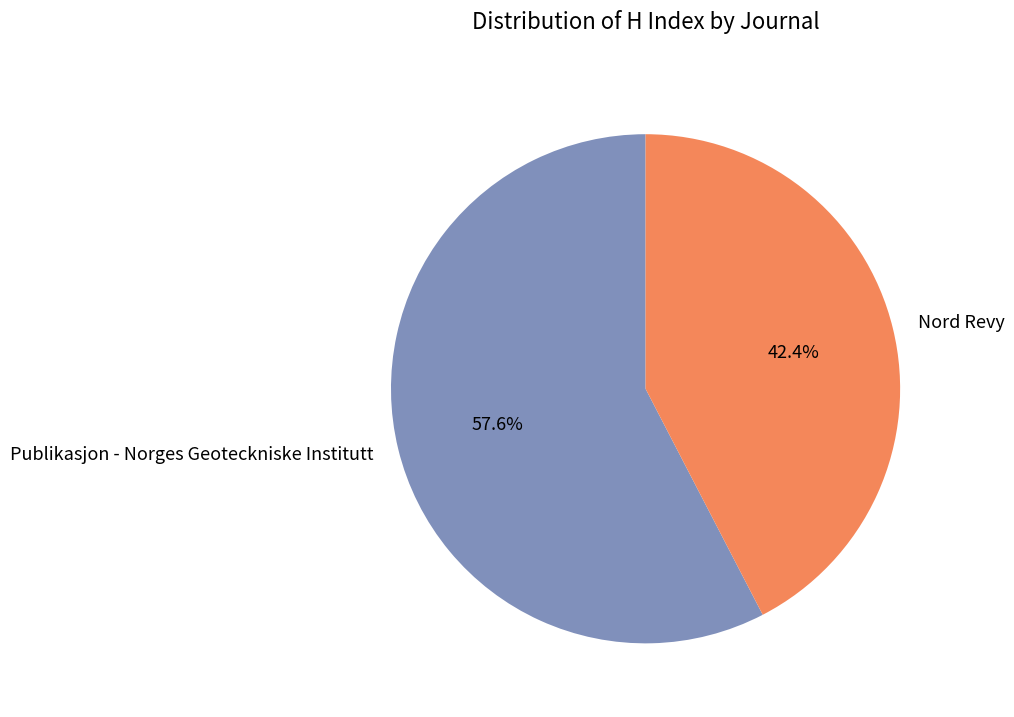

To the nearest percent, what is the combined percentage of Publikasjon - Norges Geoteckniske Institutt and Nord Revy?

100%